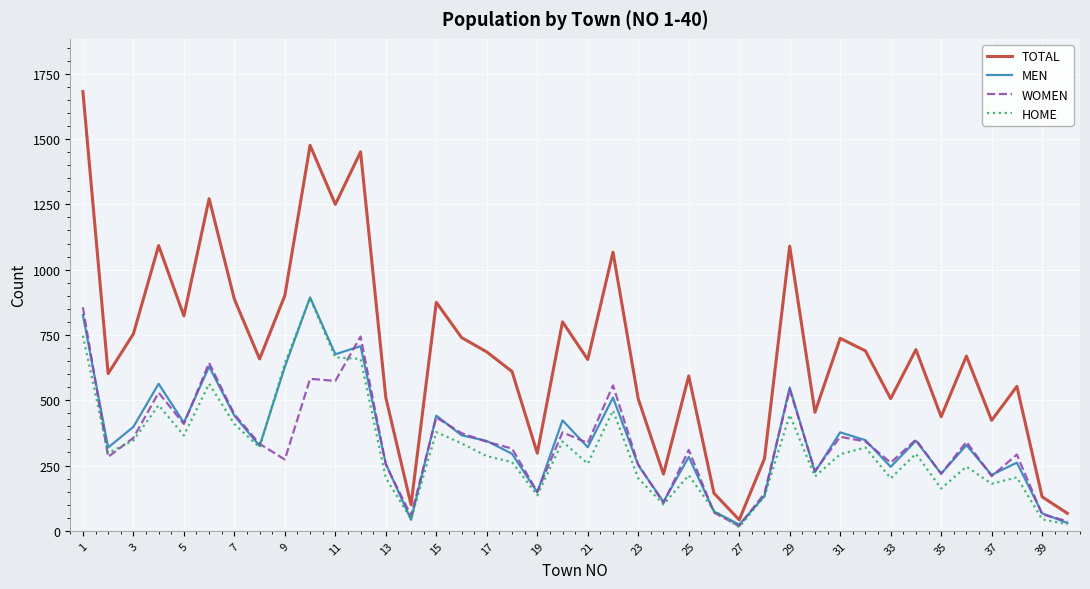

Which series has the widest spread of values?

TOTAL